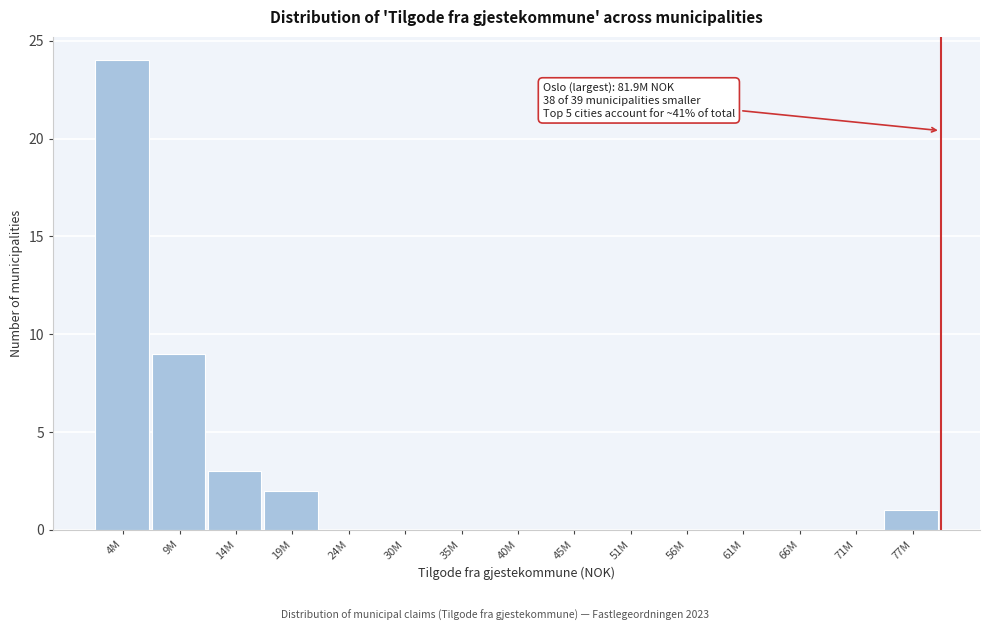

Reading left to right, what are all the values shown in this chart?

4M=24	9M=9	14M=3	19M=2	24M=0	30M=0	35M=0	40M=0	45M=0	51M=0	56M=0	61M=0	66M=0	71M=0	77M=1